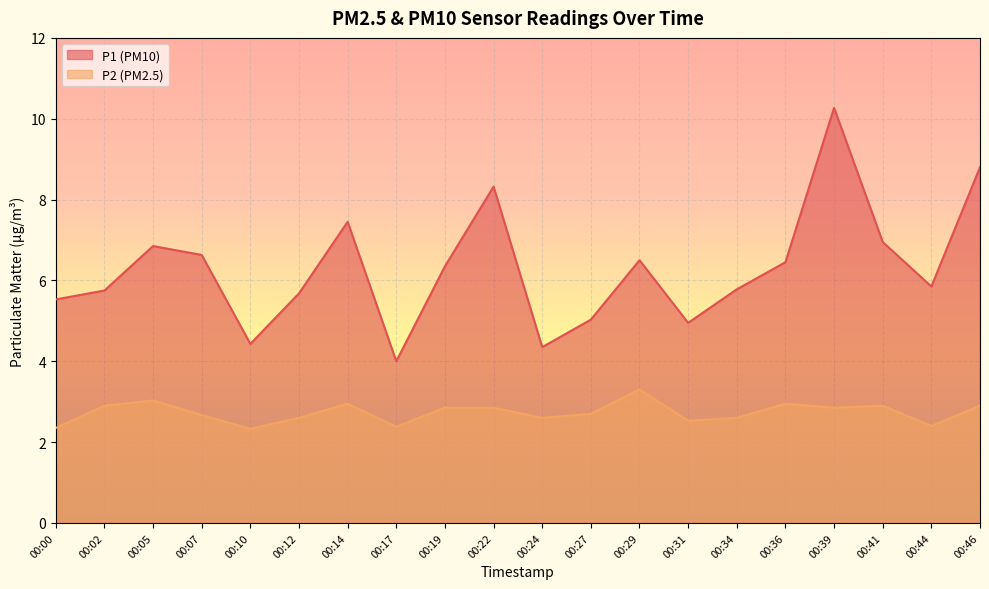

What is the minimum value shown in the chart?

2.3